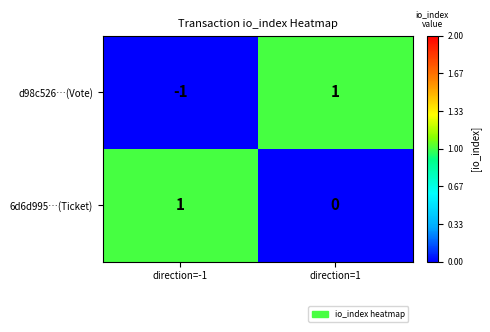

Is the value of d98c526…(Vote) at direction=1 greater than the value of 6d6d995…(Ticket) at direction=1?

Yes